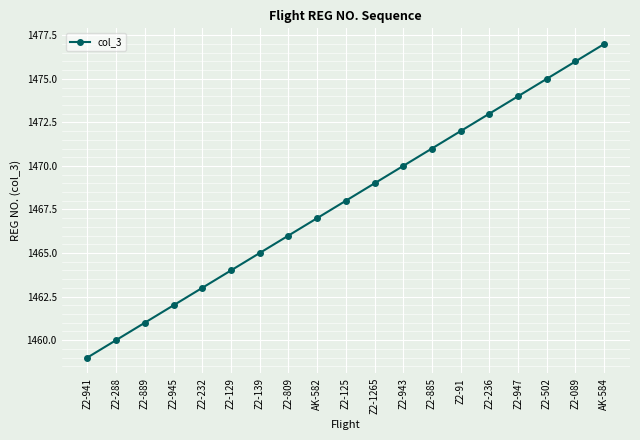

How many series are shown in this chart?

1